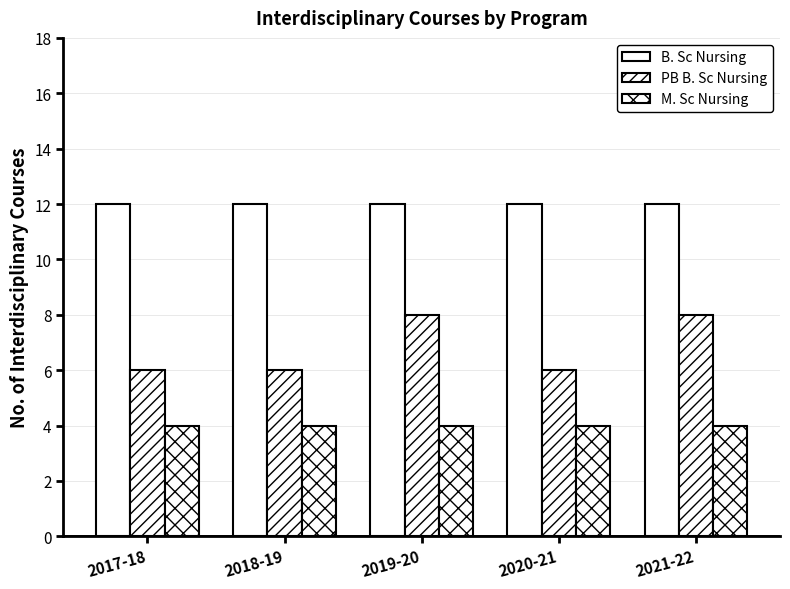

How many series are shown in this chart?

3